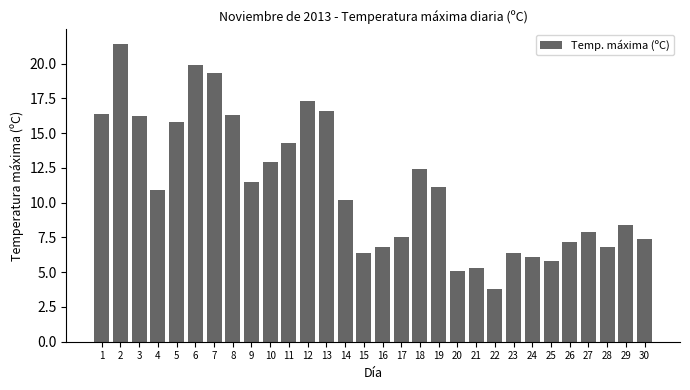

Reading right to left, transcribe all the data shown in this chart.

7.4	8.4	6.8	7.9	7.2	5.8	6.1	6.4	3.8	5.3	5.1	11.1	12.4	7.5	6.8	6.4	10.2	16.6	17.3	14.3	12.9	11.5	16.3	19.3	19.9	15.8	10.9	16.2	21.4	16.4